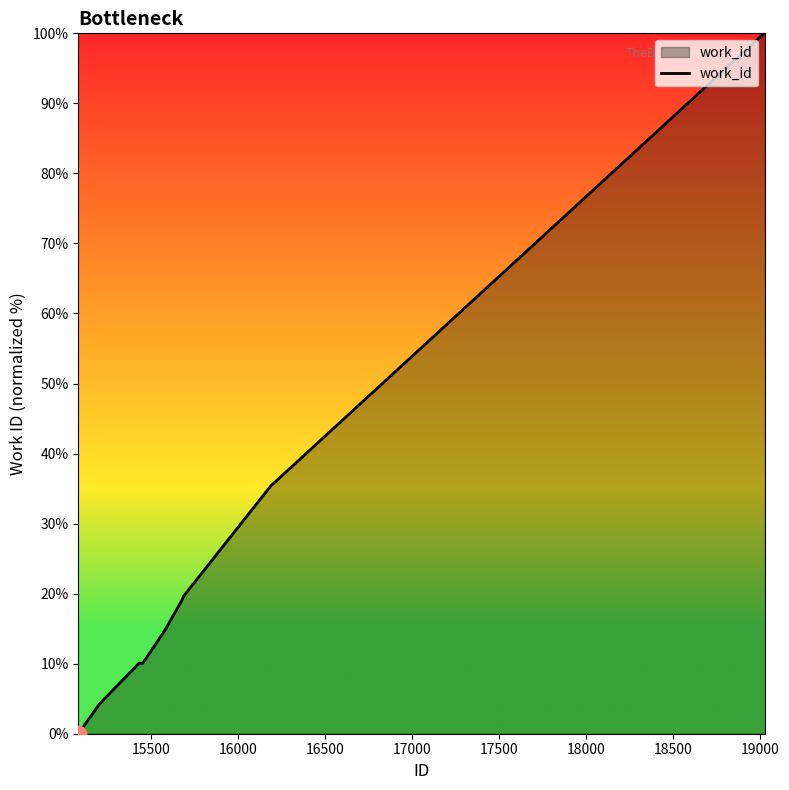

What is the maximum value shown in the chart?

100.0